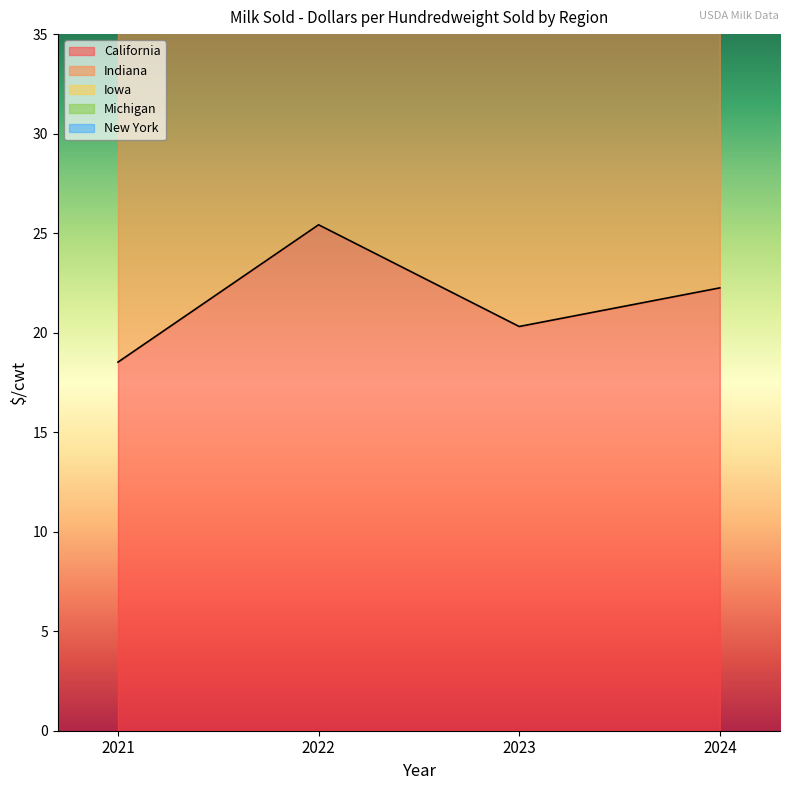

Which has a higher value, 2023 or 2021?

2023